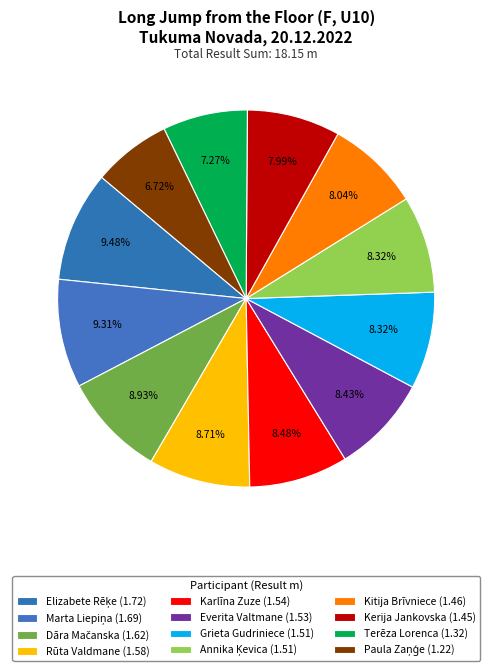

To the nearest percent, what is the difference between the largest and smallest slice percentages?

3%